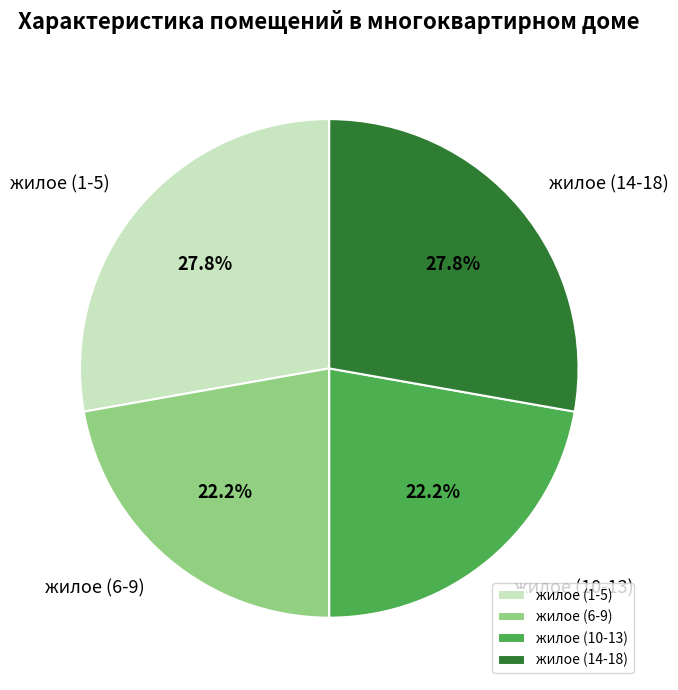

Combined, what portion of the pie is жилое (10-13) and жилое (6-9)?

44.4%